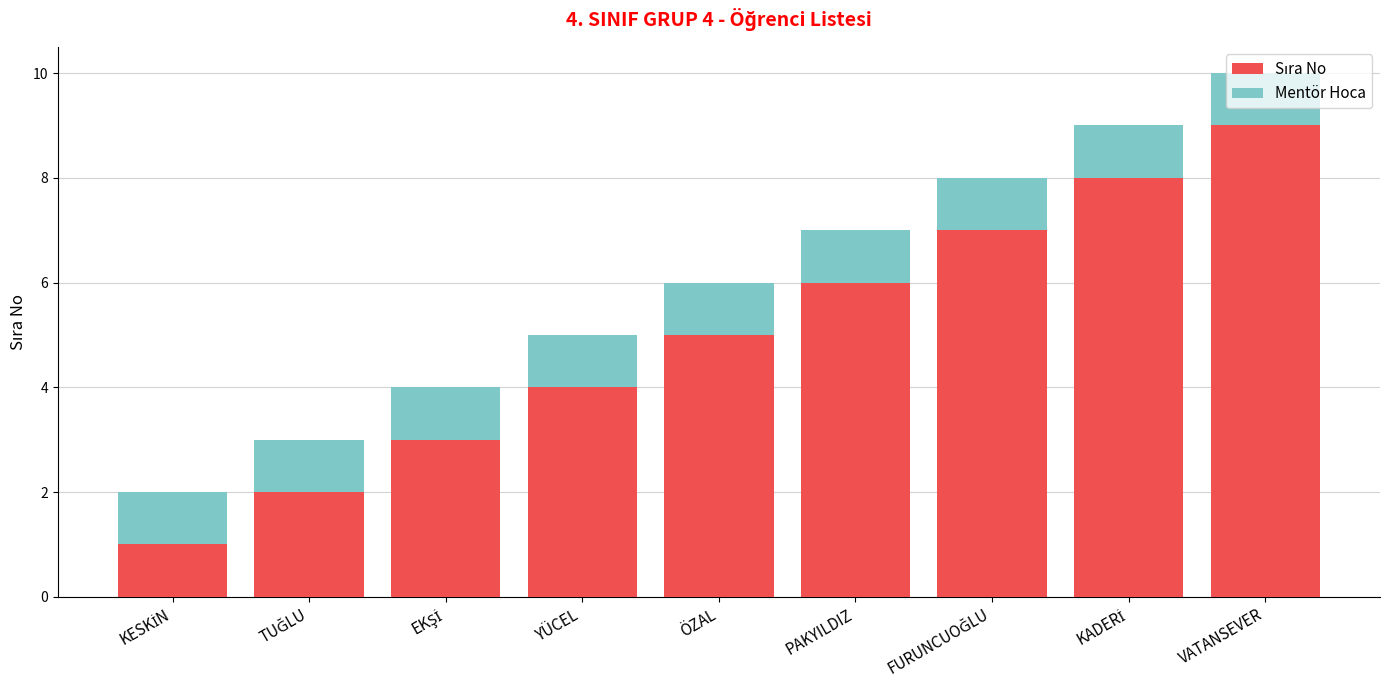

At which category is the sum across all series the highest?

VATANSEVER